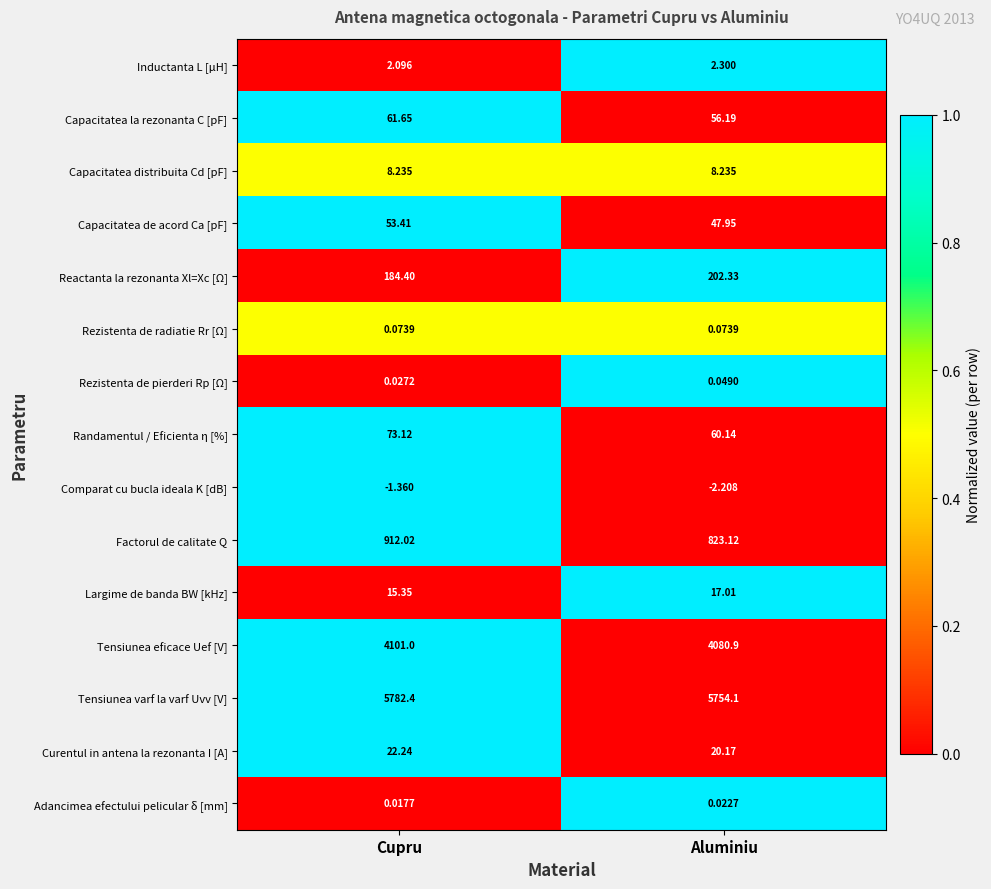

Rank the categories by Tensiunea eficace Uef [V] value from lowest to highest.

Aluminiu, Cupru